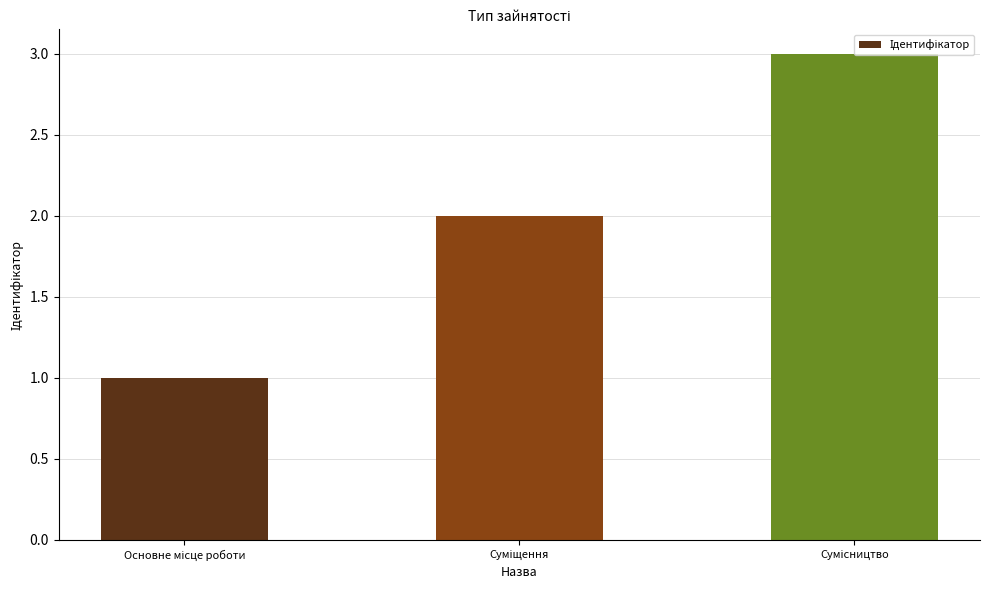

How many distinct data groups are displayed?

1